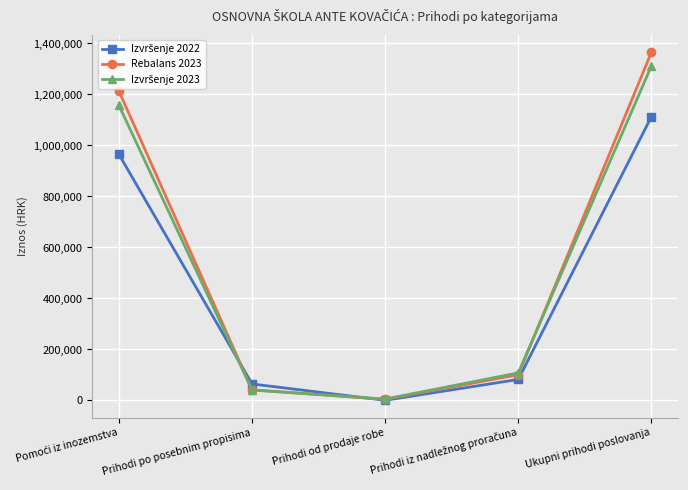

True or false: Rebalans 2023 has more than 2 points higher than both neighbors.

False